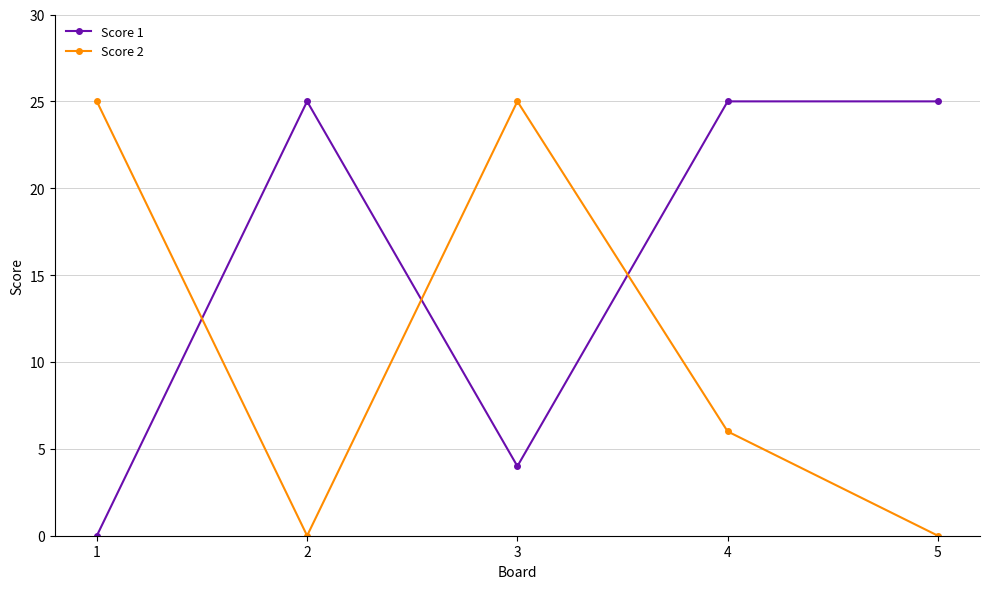

Is the value of Score 2 at 1 greater than the value of Score 1 at 3?

Yes